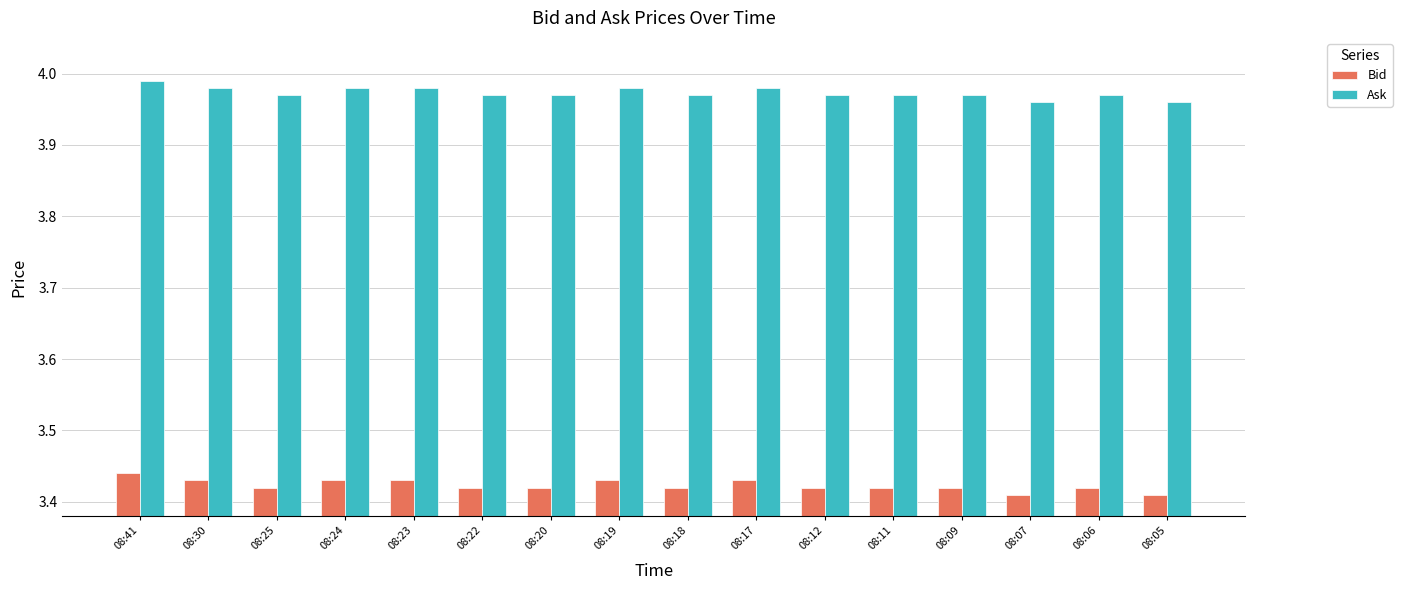

Rank the series by their average value, from highest to lowest.

Ask, Bid